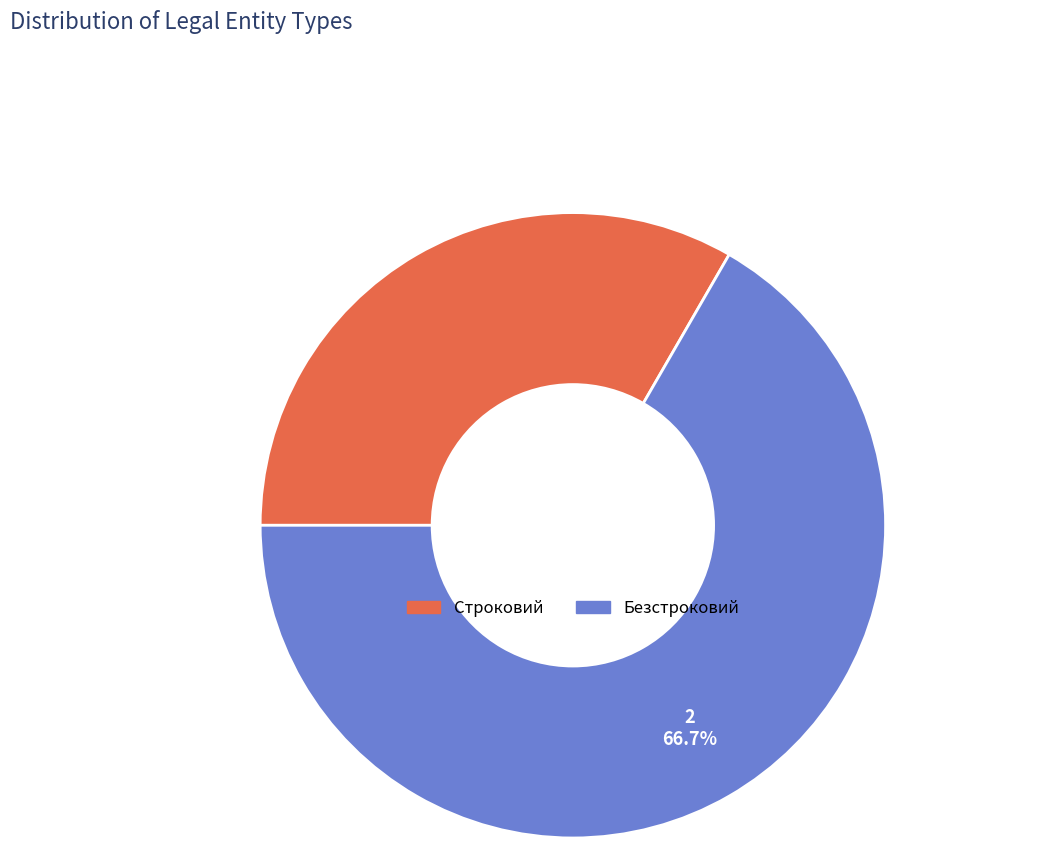

Rank the categories by value from highest to lowest.

Безстроковий, Строковий